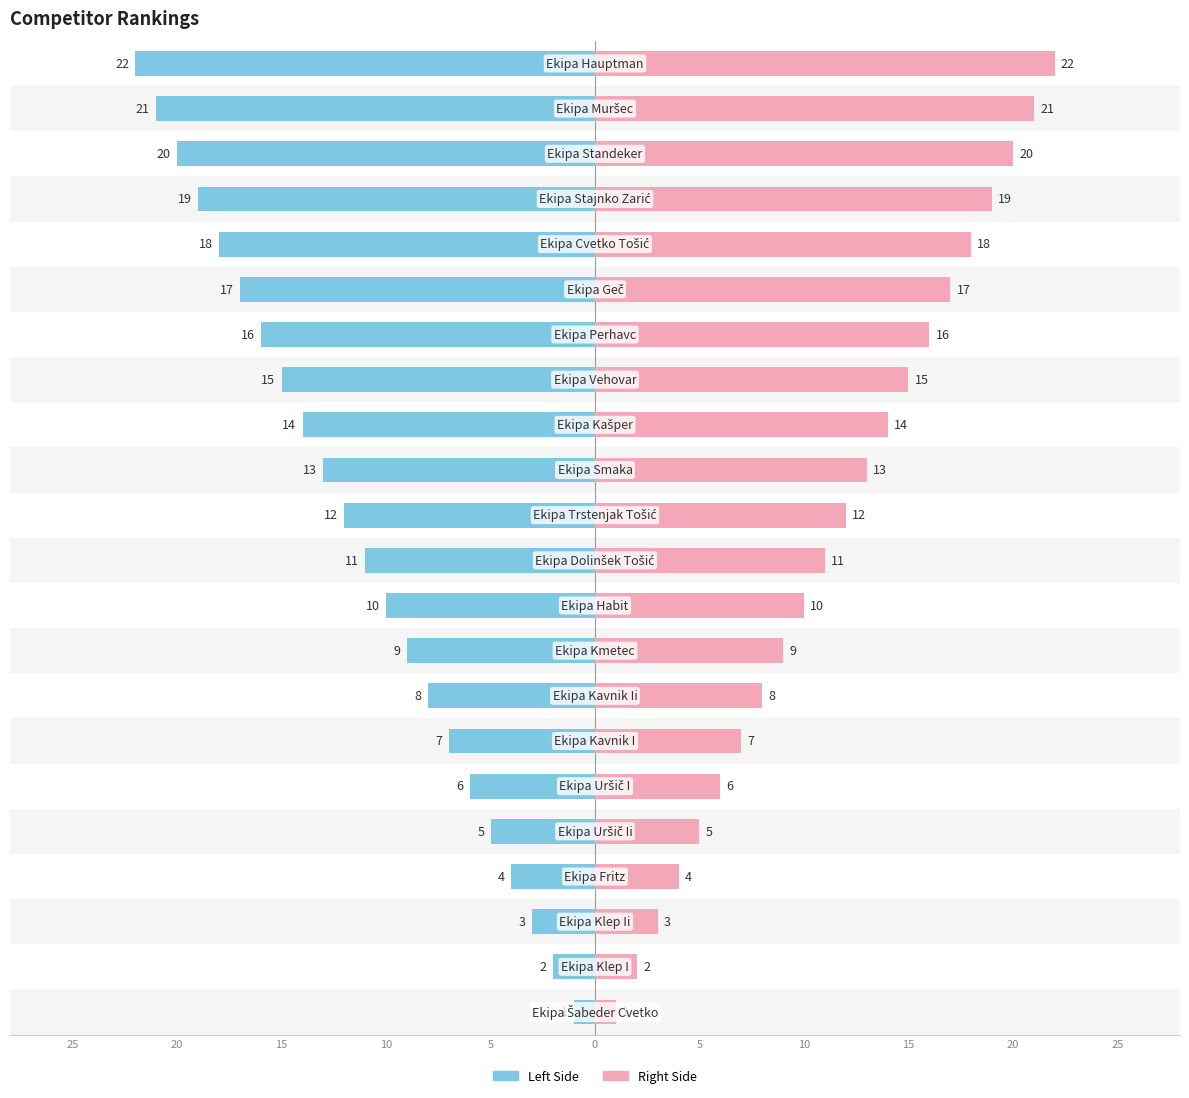

Which series has the widest spread of values?

Rank (left)